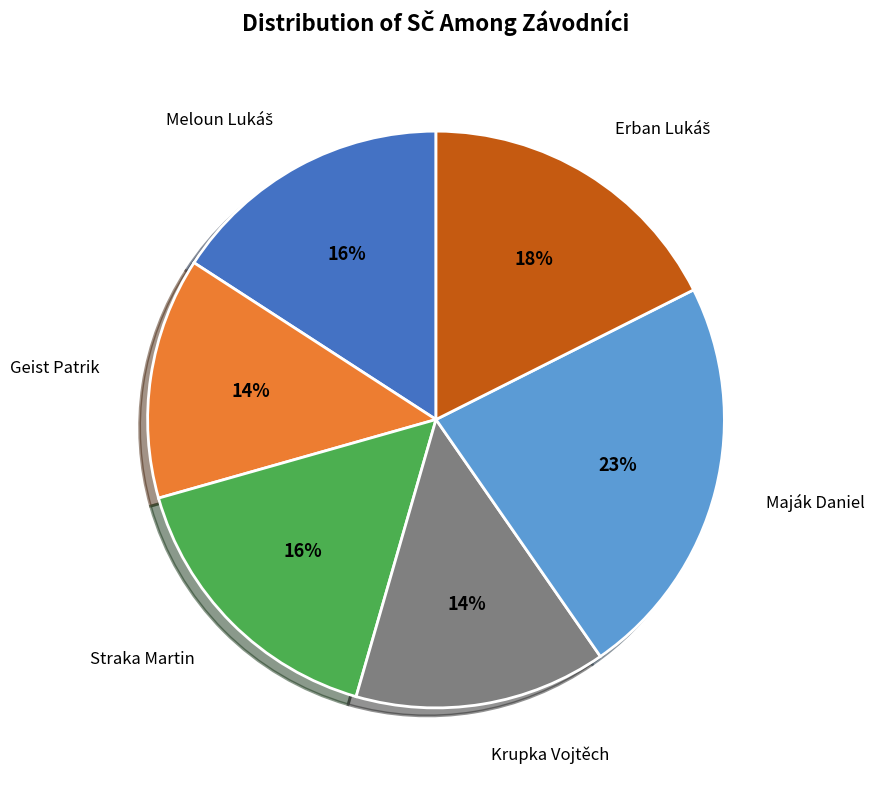

Count the number of slices in the pie.

6